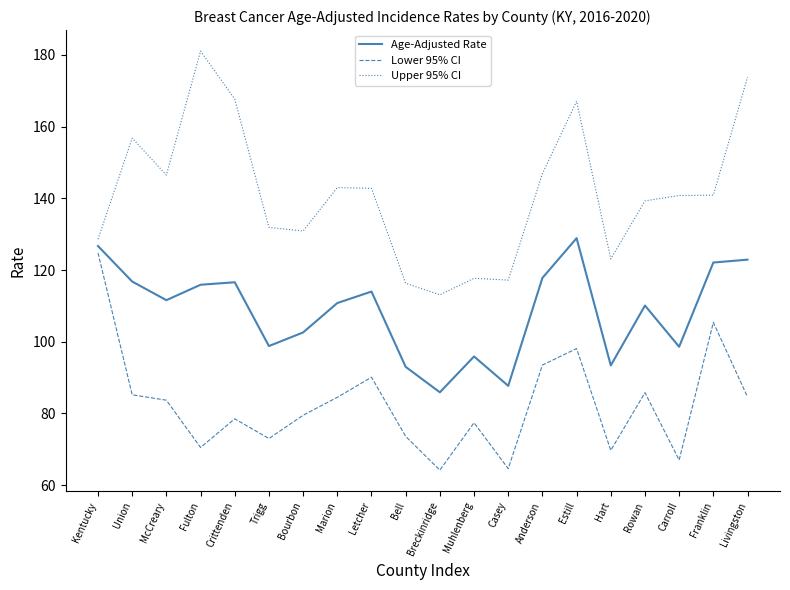

What position from the left is Bell?

10